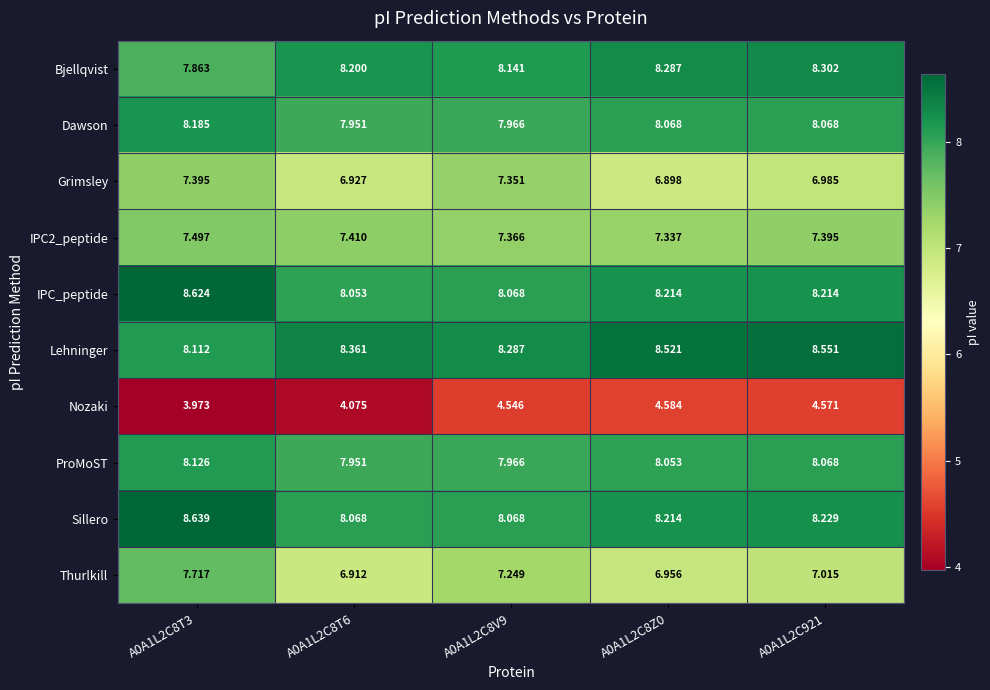

Is the value of Thurlkill at A0A1L2C8T3 greater than the value of Dawson at A0A1L2C8V9?

No